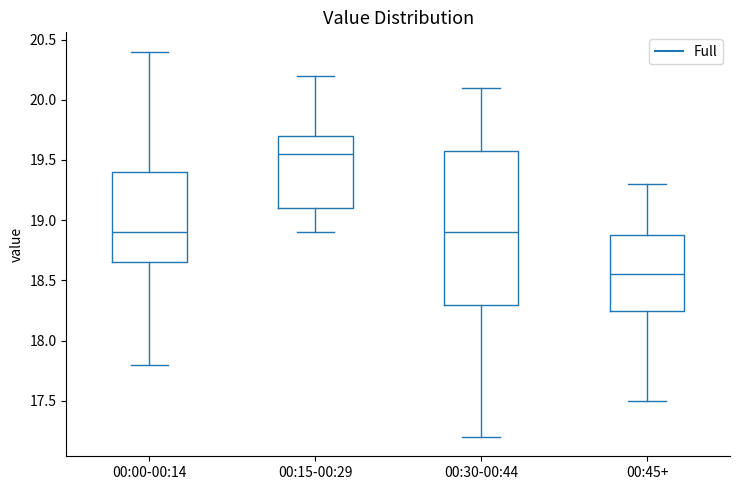

Reading left to right, transcribe this box plot: for each box, give where its median line is, the range the box spans, and where its two whiskers end, as read against the y-axis. The values are not printed on the chart, so give them approximately, as read against the axis.

00:00-00:14: median 18.90, box 18.65 to 19.40, whiskers 17.80 to 20.40
00:15-00:29: median 19.55, box 19.10 to 19.70, whiskers 18.90 to 20.20
00:30-00:44: median 18.90, box 18.30 to 19.60, whiskers 17.20 to 20.10
00:45+: median 18.55, box 18.25 to 18.90, whiskers 17.50 to 19.30